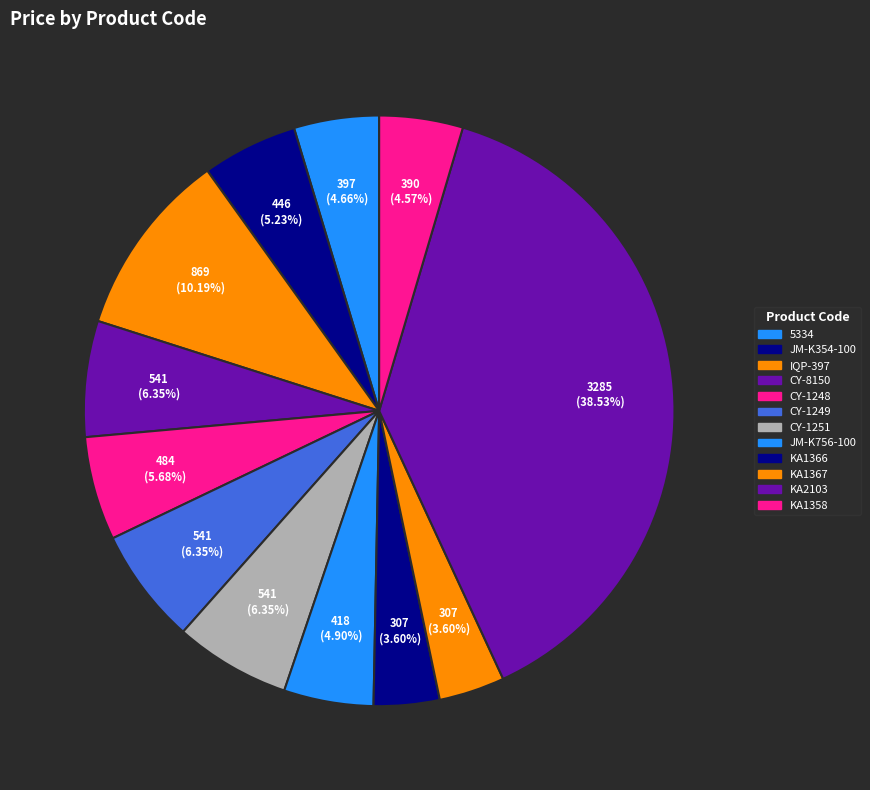

Count the number of slices in the pie.

12